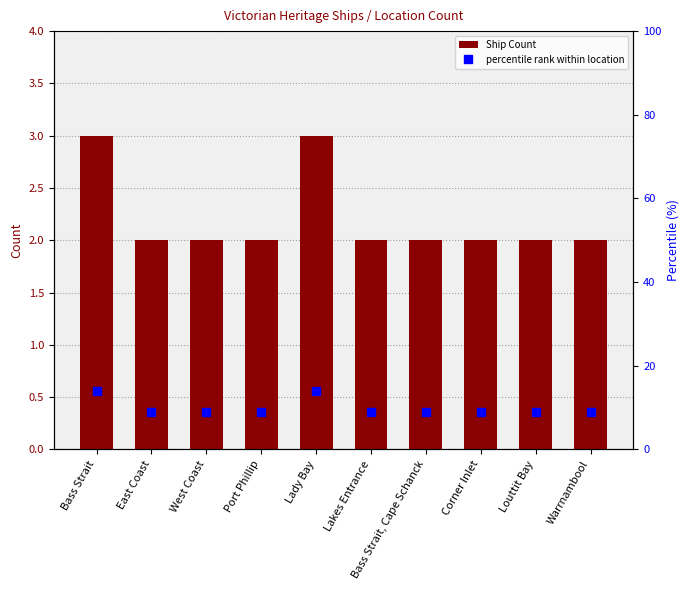

What is the value of the Ship Count bar at the 3rd from the left?

2